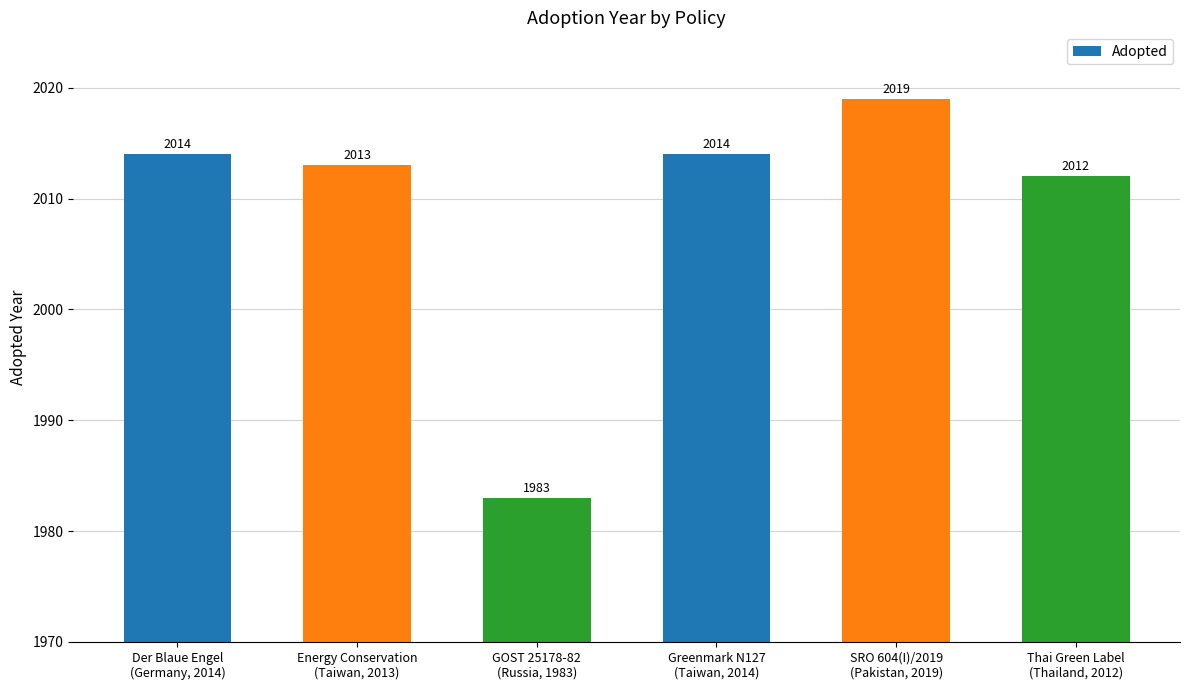

What position from the right is SRO 604(I)/2019
(Pakistan, 2019)?

2